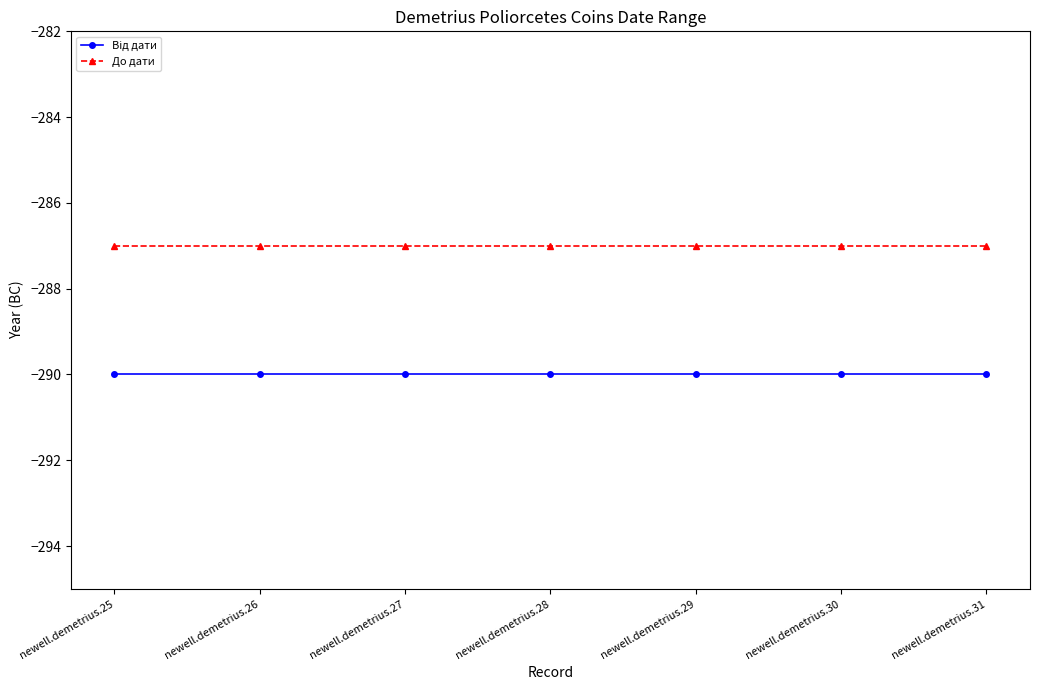

What is the minimum value shown in the chart?

-290